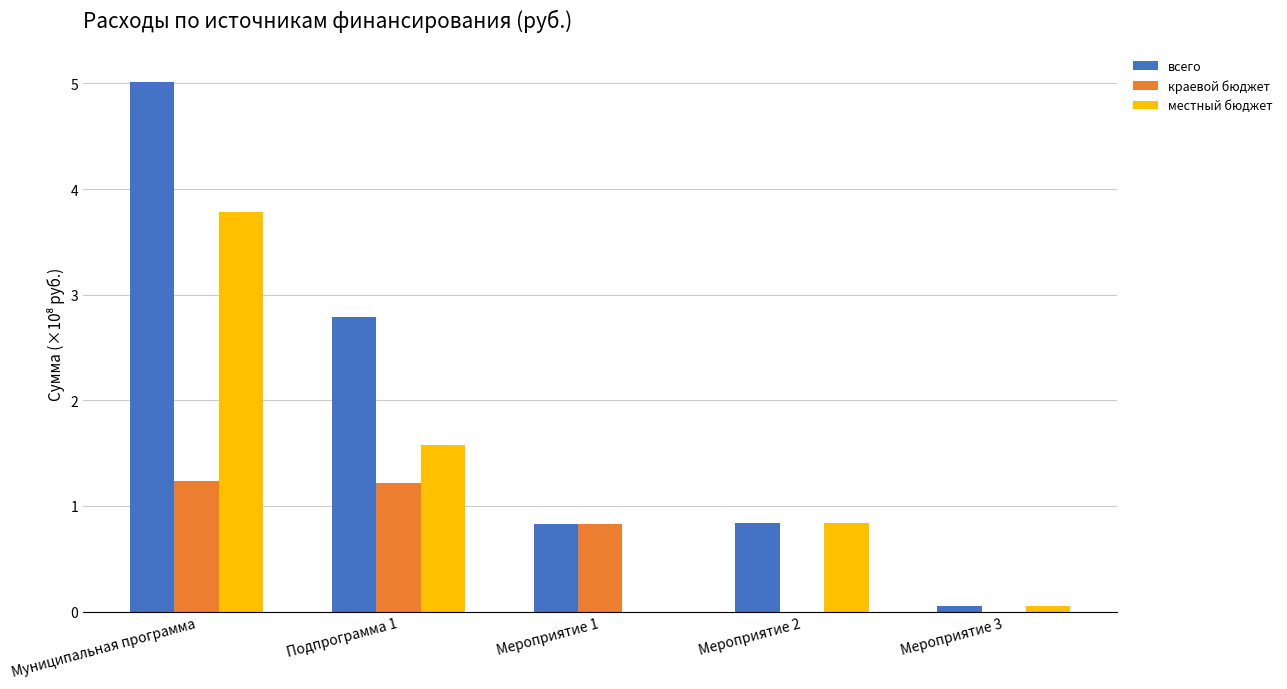

What is the sum of the местный бюджет values at Мероприятие 2 and Мероприятие 3?

0.9